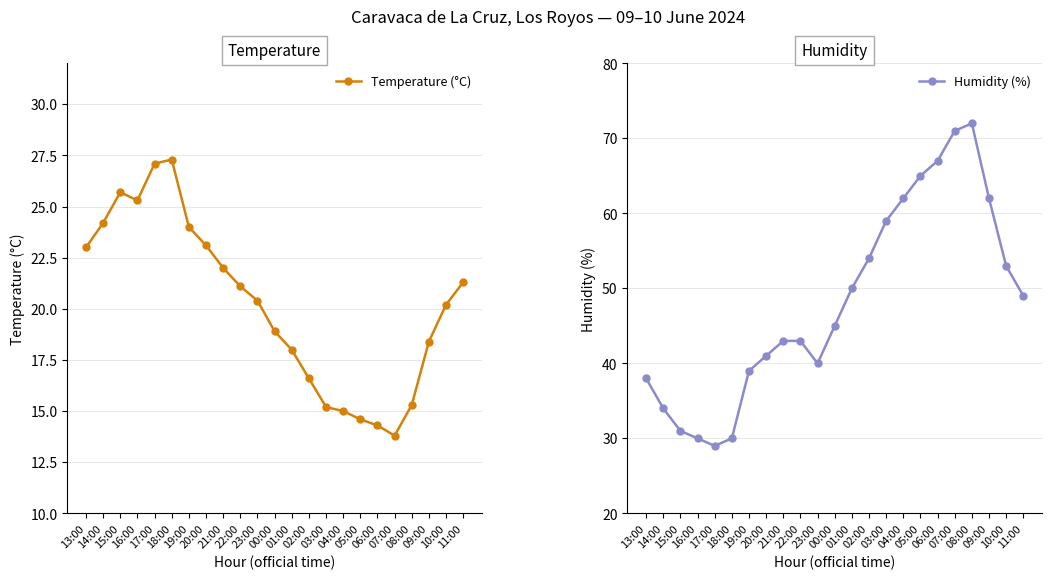

What is the label of the 3rd point from the right?

09:00